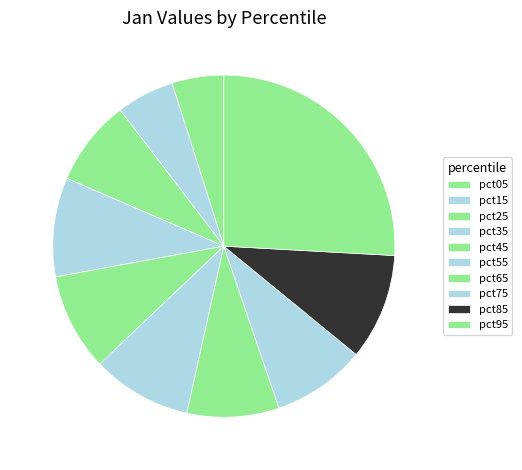

Do pct55 and pct15 together represent more than half of the pie?

No